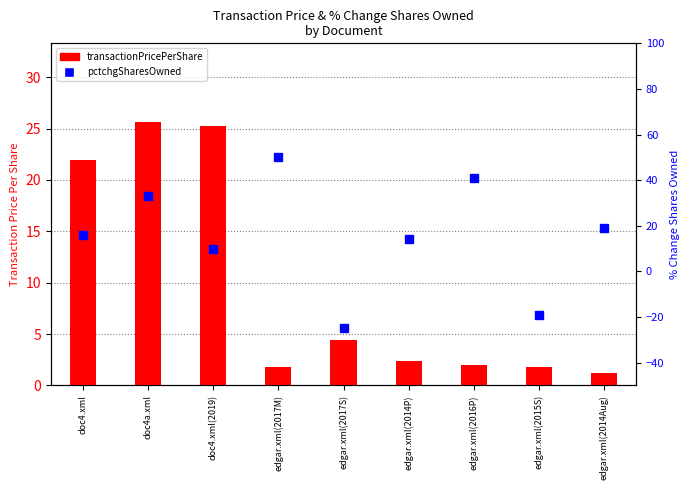

What is the maximum value for transactionPricePerShare?

25.6